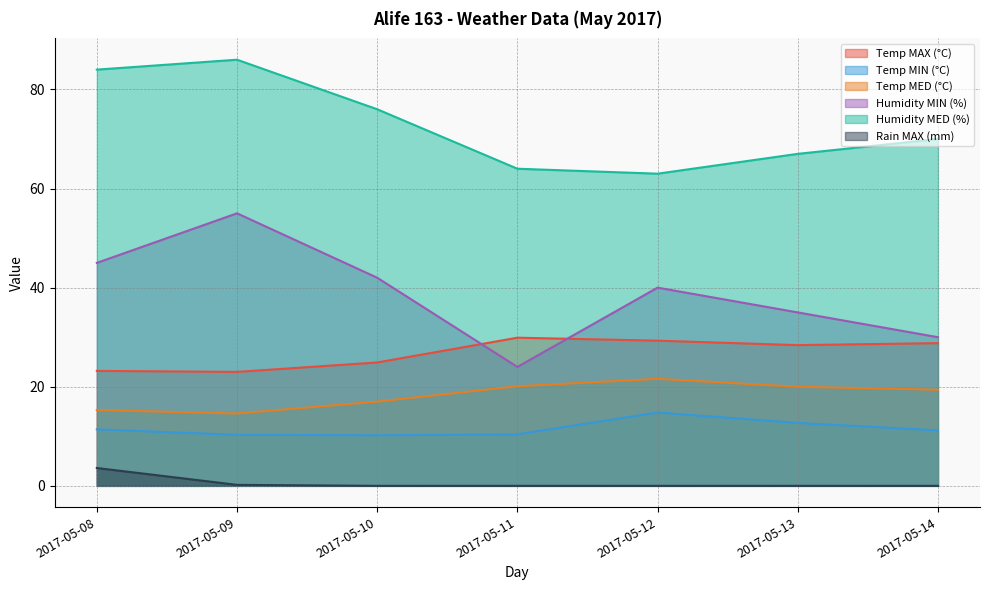

List the series in order of their peak value, lowest first.

Rain MAX (mm), Temp MIN (°C), Temp MED (°C), Temp MAX (°C), Humidity MIN (%), Humidity MED (%)